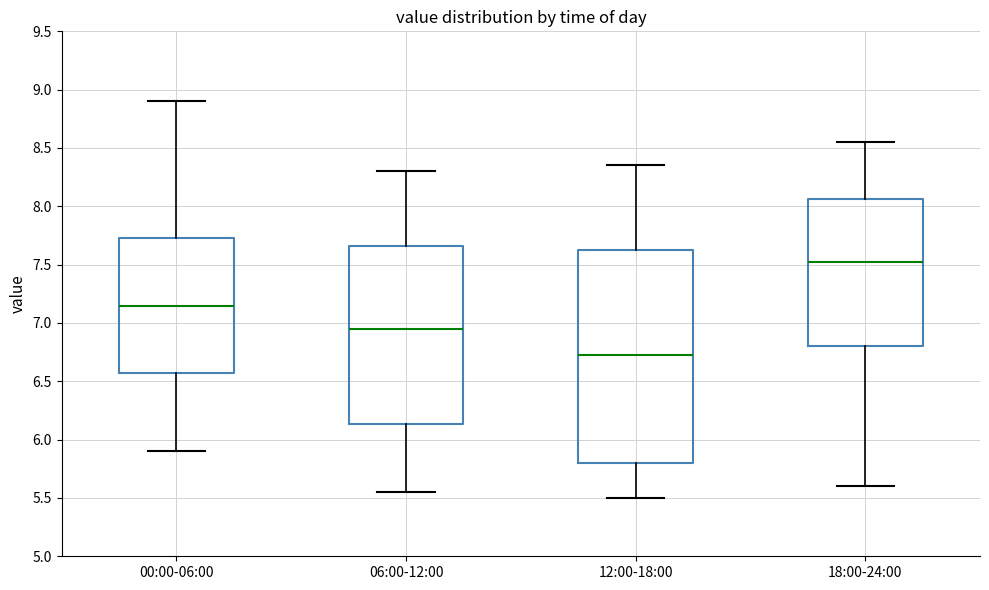

Reading left to right, read every box against the y-axis: the position of its median line, the range the box covers, and the ends of its whiskers. The values are not printed on the chart, so give them approximately, as read against the axis.

00:00-06:00: median 7.15, box 6.60 to 7.75, whiskers 5.90 to 8.90
06:00-12:00: median 6.95, box 6.15 to 7.65, whiskers 5.55 to 8.30
12:00-18:00: median 6.75, box 5.80 to 7.65, whiskers 5.50 to 8.35
18:00-24:00: median 7.55, box 6.80 to 8.05, whiskers 5.60 to 8.55